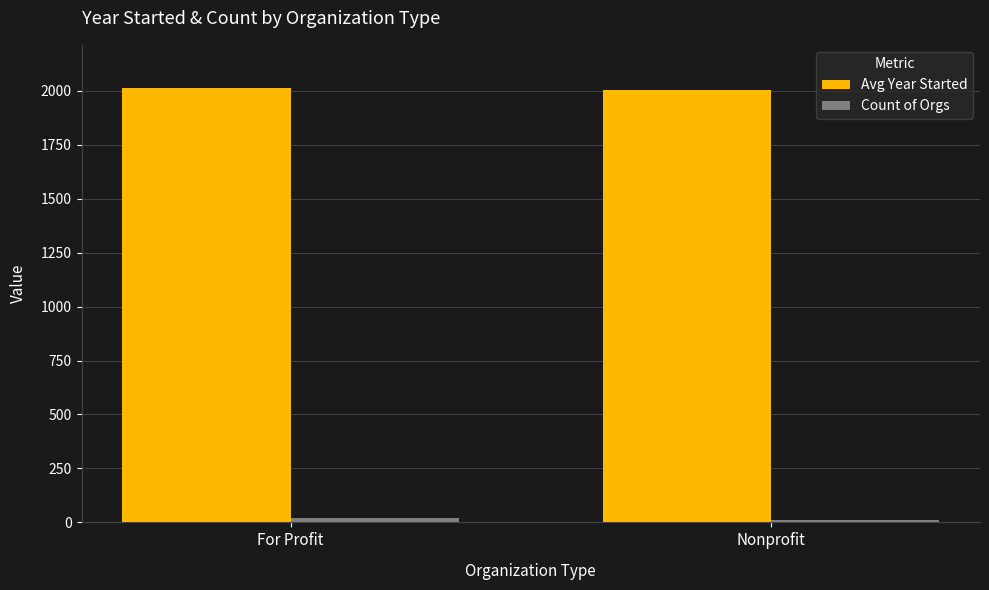

What is the sum of all Avg Year Started values?

4016.8